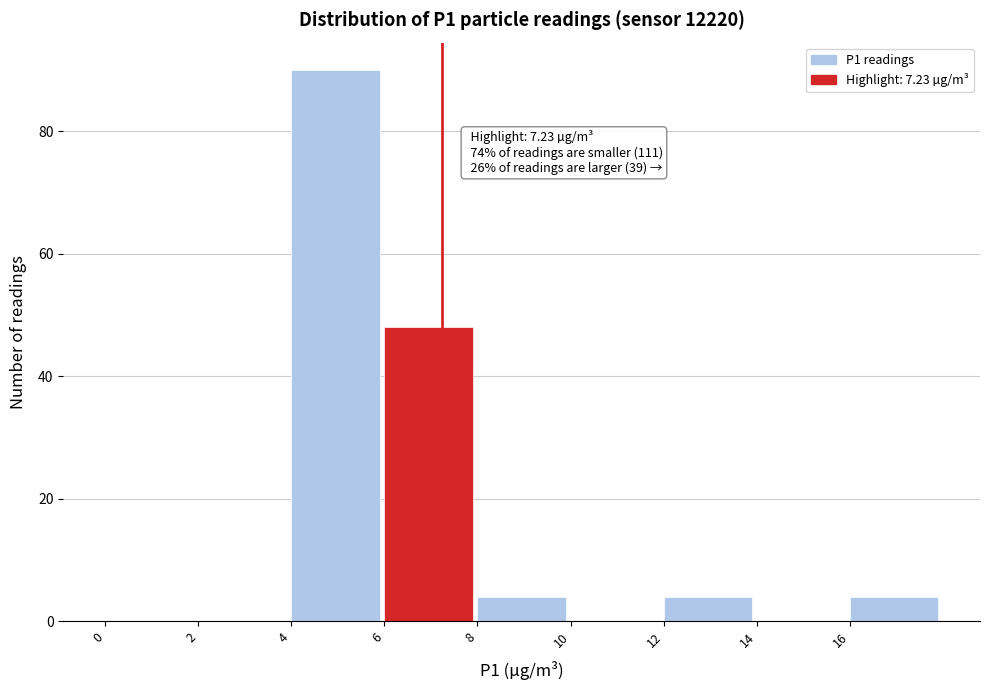

Which range on the x-axis has the tallest bar?

4 to 6